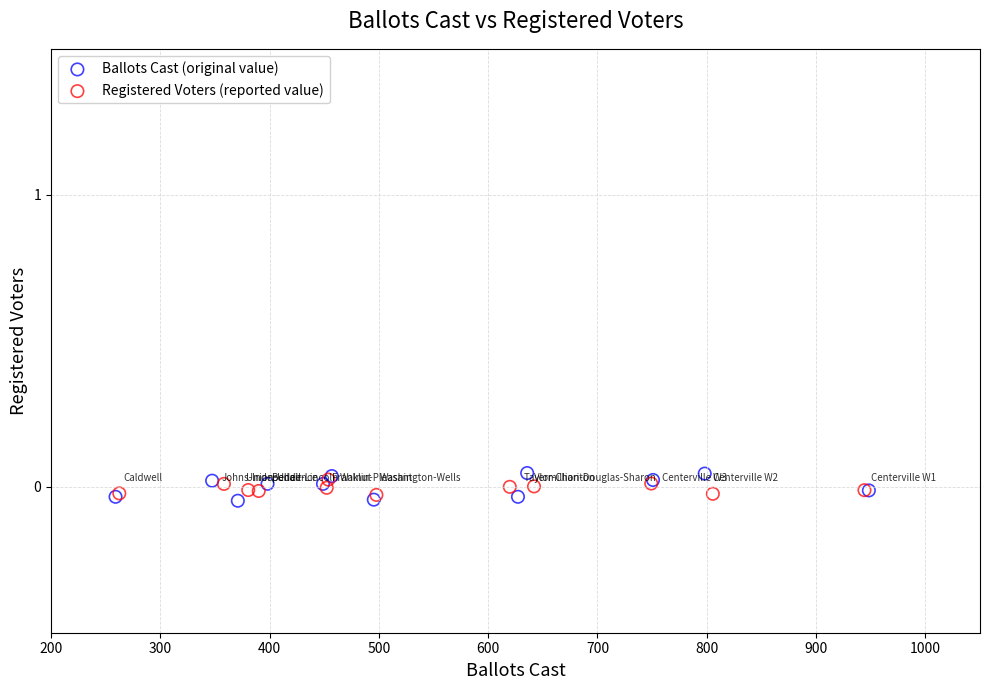

Which series reaches the minimum Y coordinate?

Ballots Cast (original value)